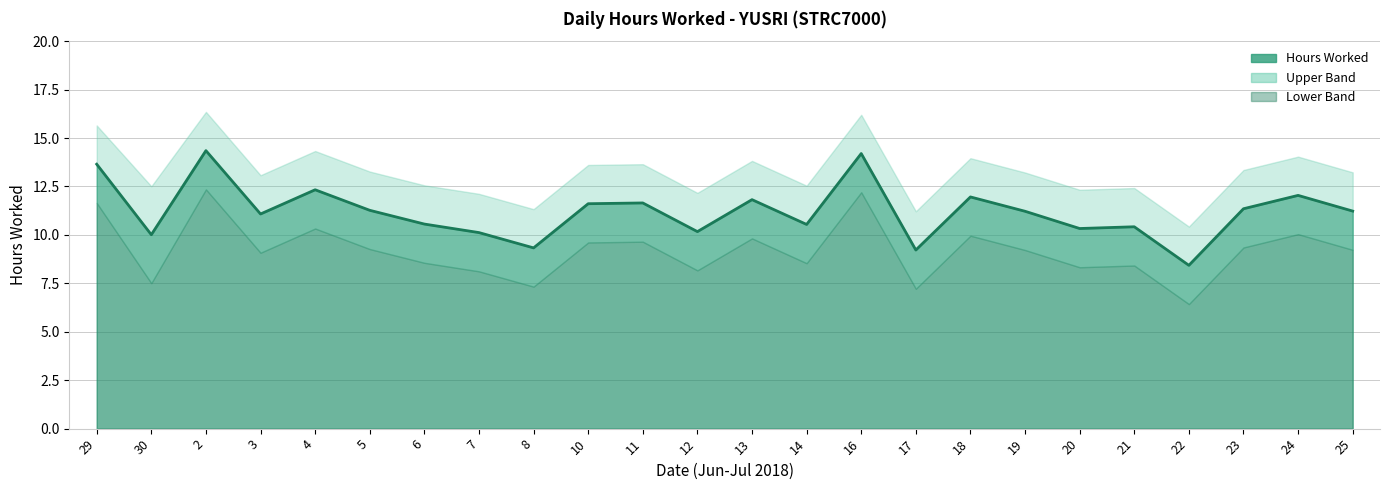

Which has a higher value, 6 or 17?

6